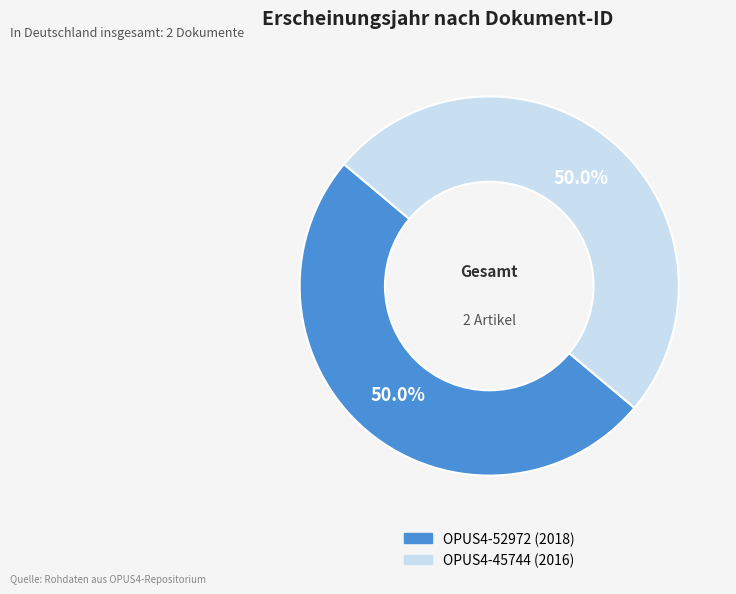

What percentage is the OPUS4-45744 (2016) slice, to the nearest percent?

50%